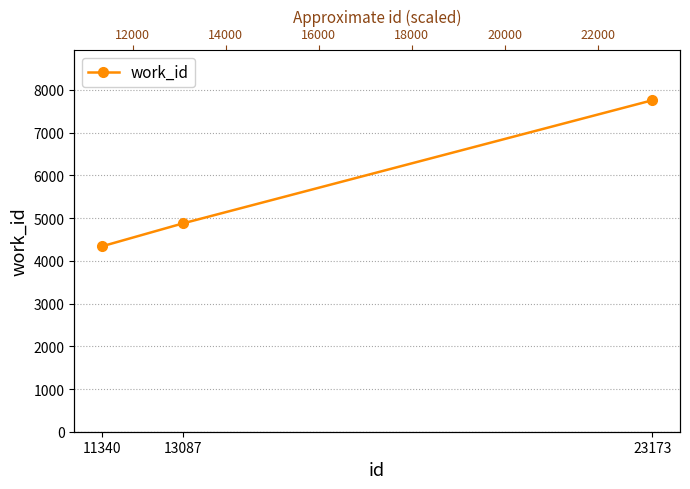

List the labels in order of value, smallest first.

11340, 13087, 23173